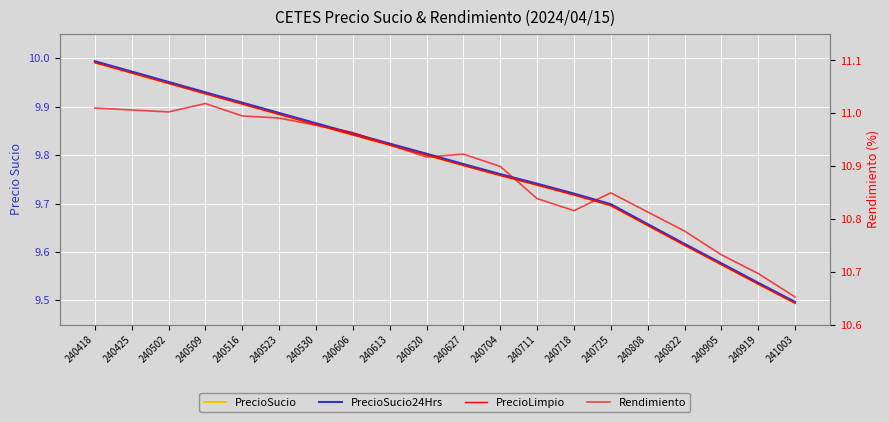

Which category has the lowest value across all series?

241003